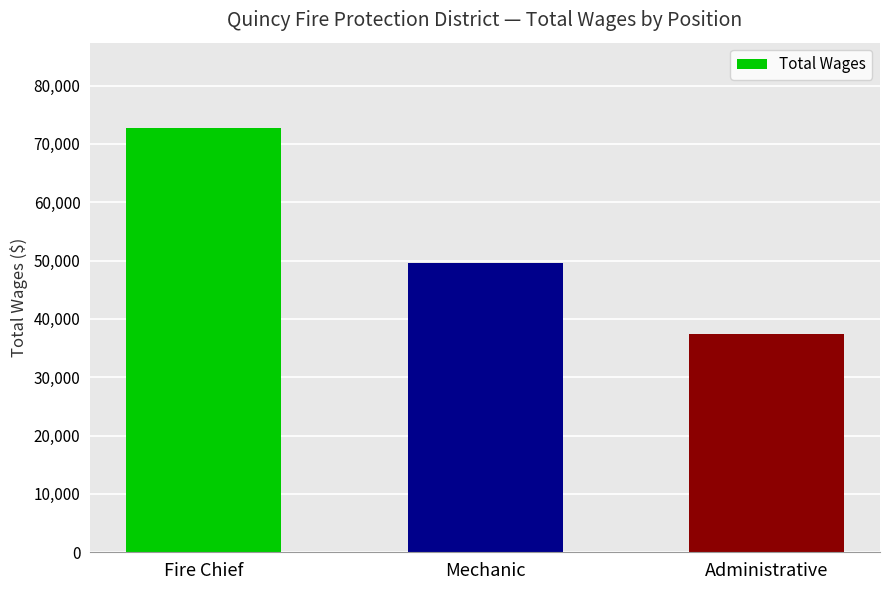

What is the change in value from Fire Chief to Administrative?

-35365